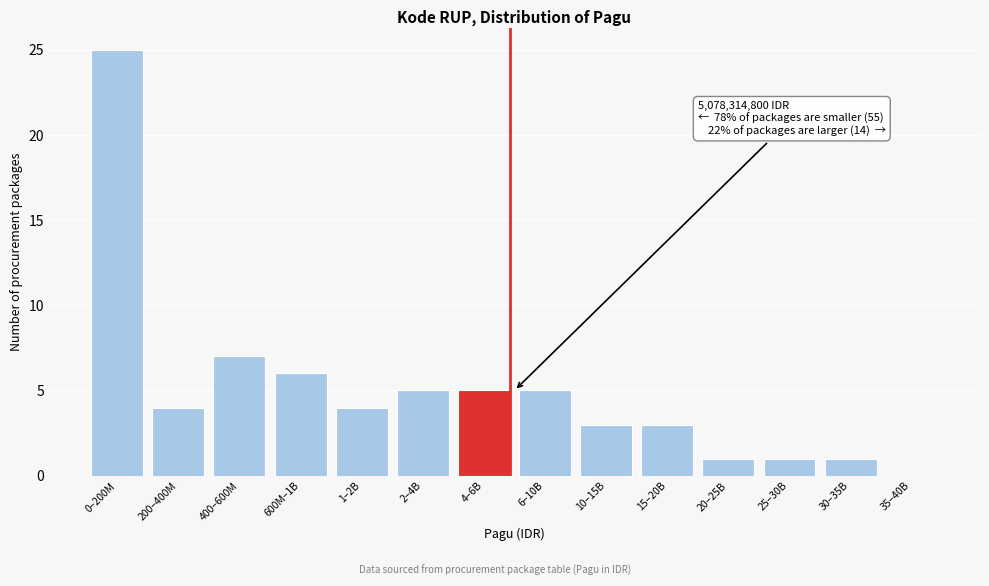

Reading left to right, transcribe all the data shown in this chart.

0–200M=25	200–400M=4	400–600M=7	600M–1B=6	1–2B=4	2–4B=5	4–6B=5	6–10B=5	10–15B=3	15–20B=3	20–25B=1	25–30B=1	30–35B=1	35–40B=0